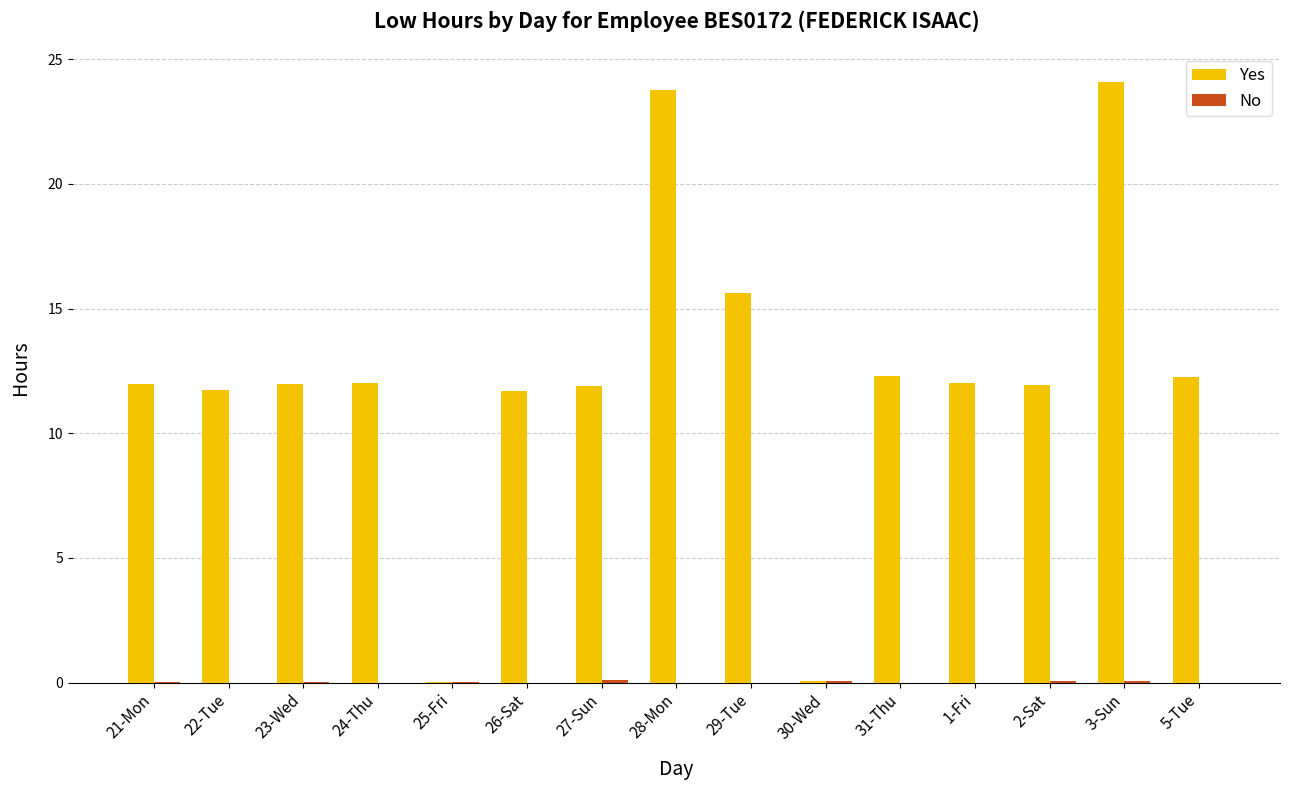

What is the sum of all Yes values?

183.3